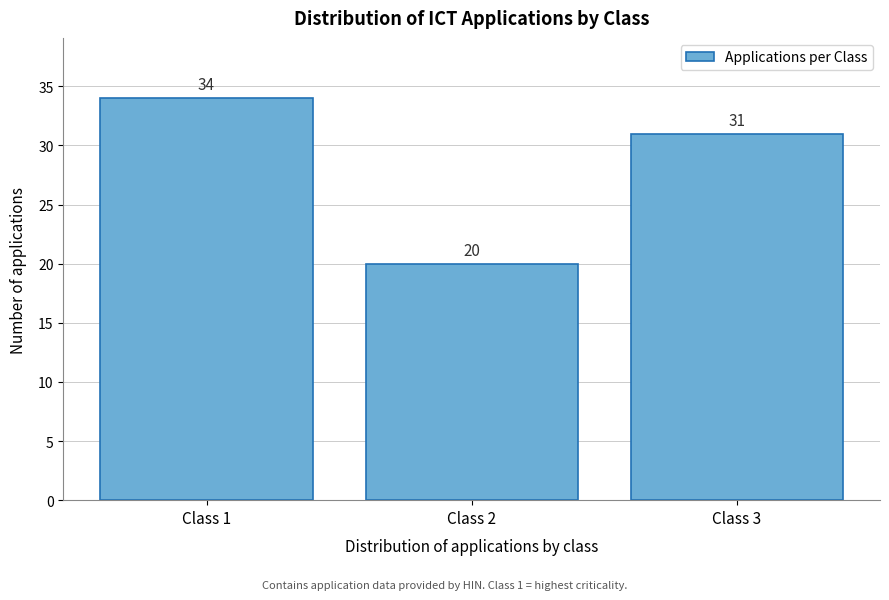

Reading left to right, list all the values displayed in this chart.

34	20	31